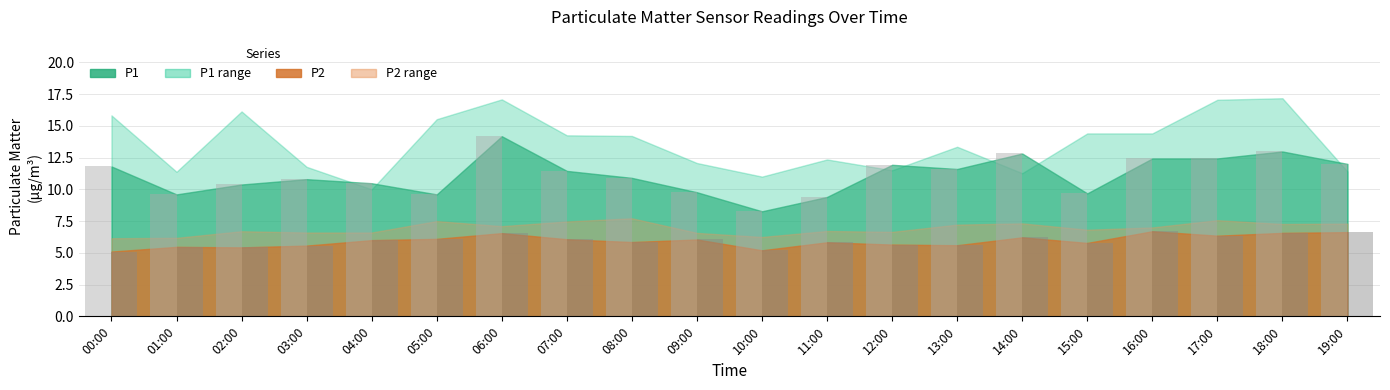

Which category has the highest value in the P1 series?

06:00